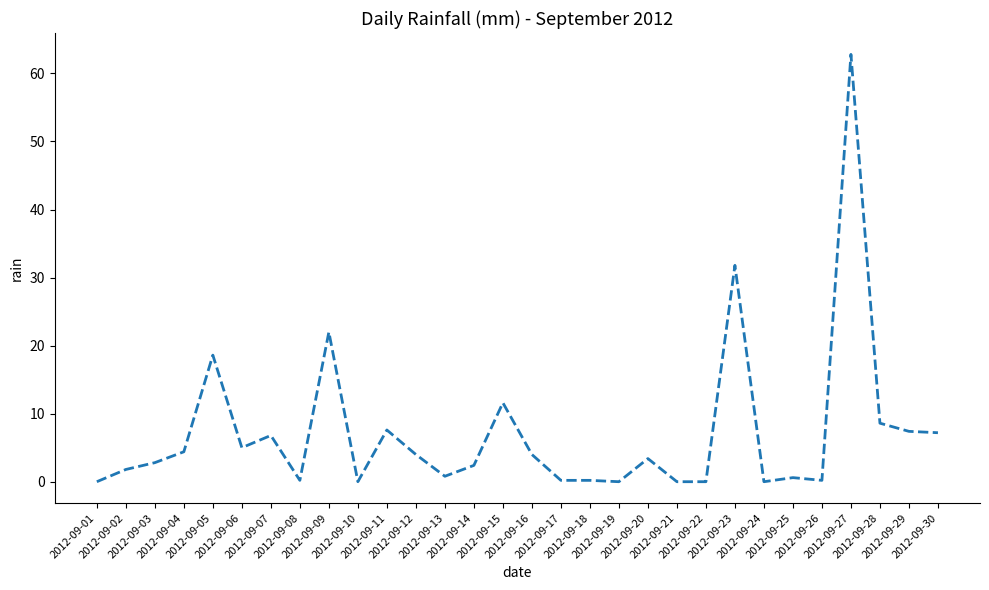

How many lines are shown in the chart?

1